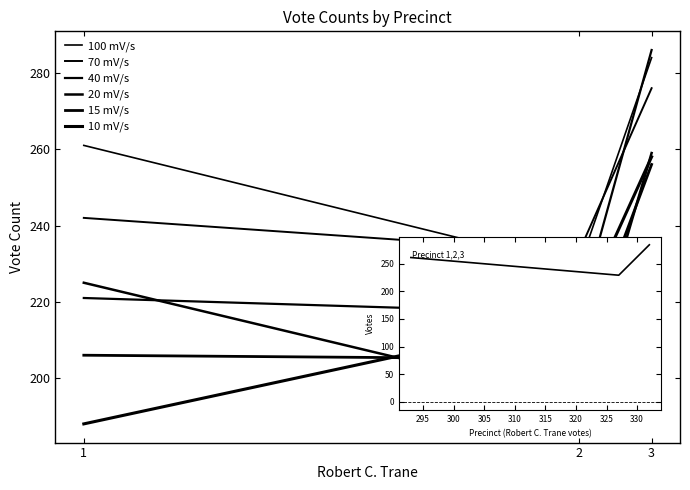

Is the value of 15 mV/s at 3 greater than the value of 20 mV/s at 1?

Yes